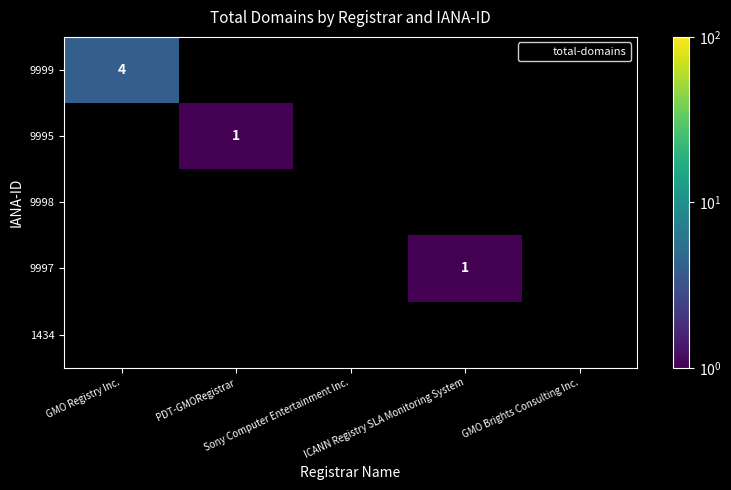

Which series has the largest range (max minus min)?

9999